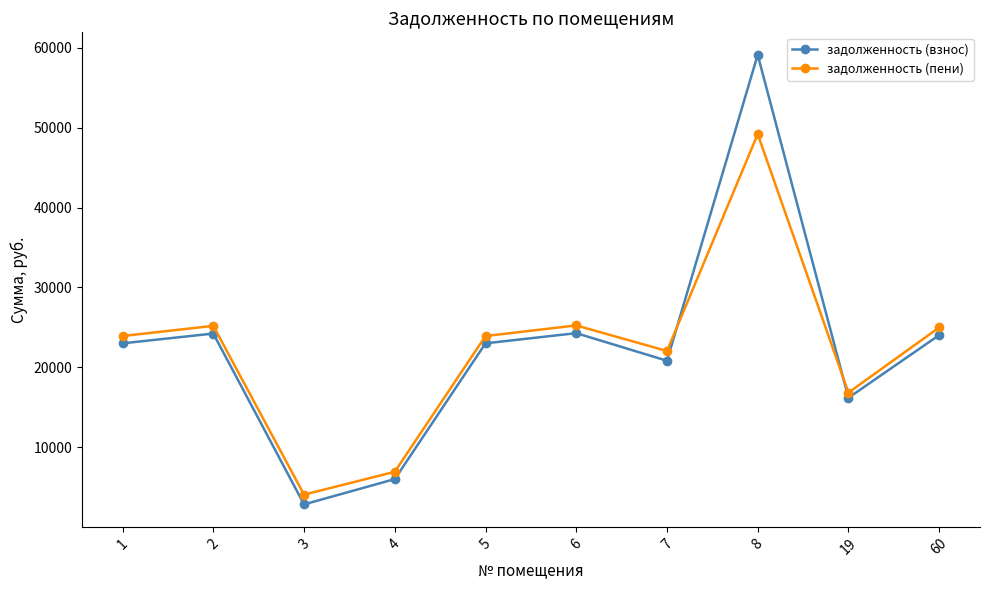

True or false: задолженность (взнос) and задолженность (пени) cross at least once.

True